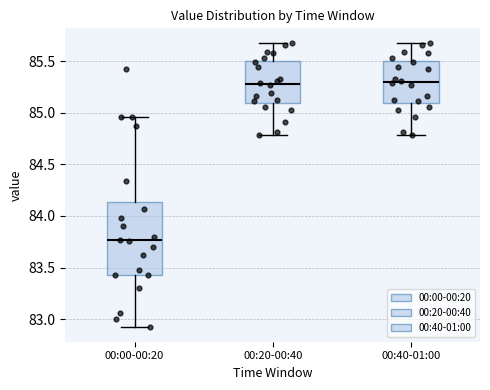

Reading left to right, read every box against the y-axis: the position of its median line, the range the box covers, and the ends of its whiskers. The values are not printed on the chart, so give them approximately, as read against the axis.

00:00-00:20: median 83.75, box 83.45 to 84.15, whiskers 82.90 to 84.95
00:20-00:40: median 85.30, box 85.10 to 85.50, whiskers 84.80 to 85.70
00:40-01:00: median 85.30, box 85.10 to 85.50, whiskers 84.80 to 85.70